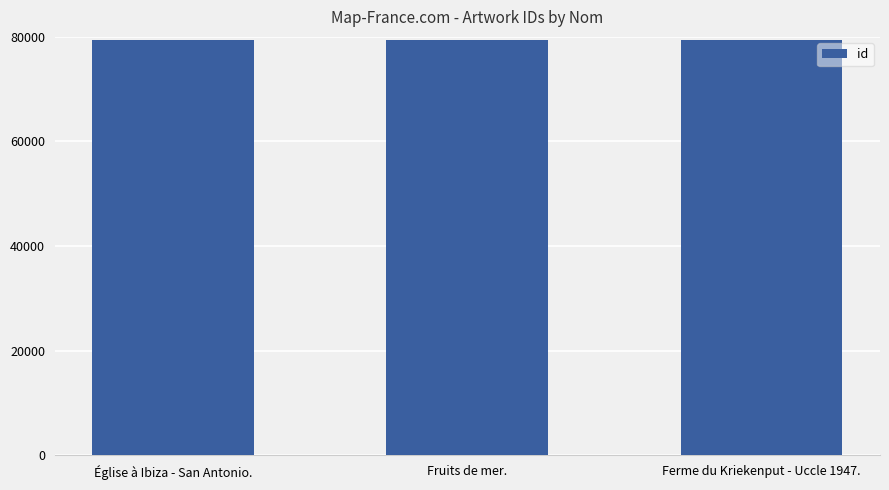

What is the ratio of the value at Église à Ibiza - San Antonio. to the value at Fruits de mer.?

1.0